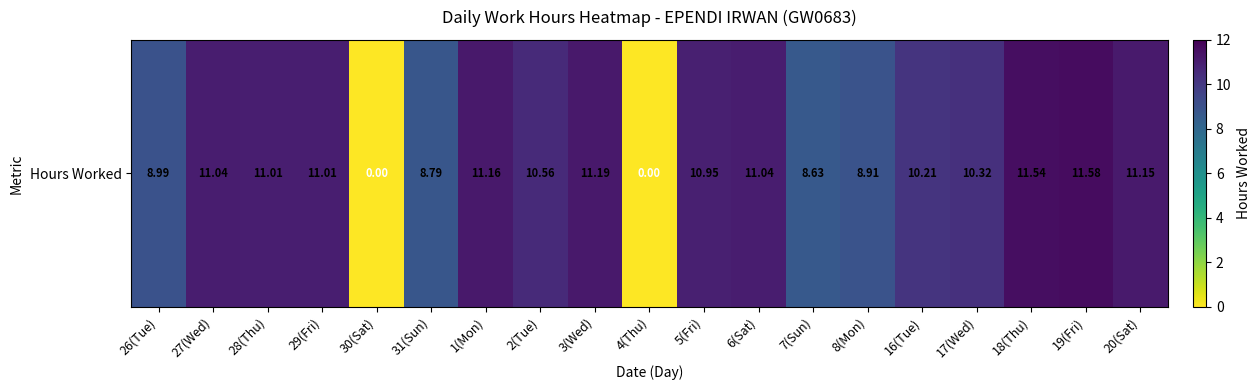

Is it true that the value at 6(Sat) is 15.3?

False